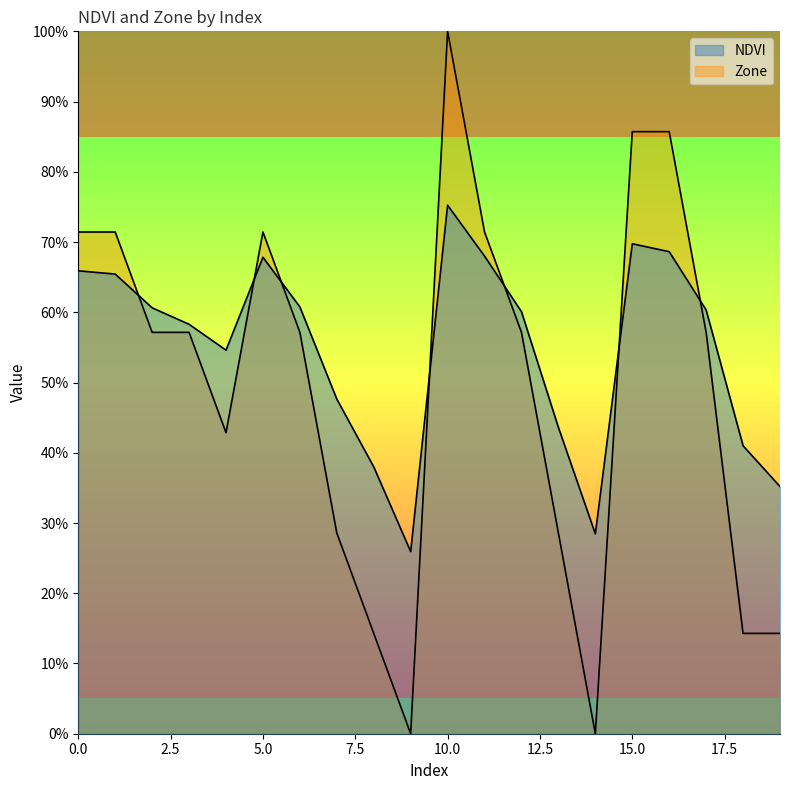

How many lines are shown in the chart?

2